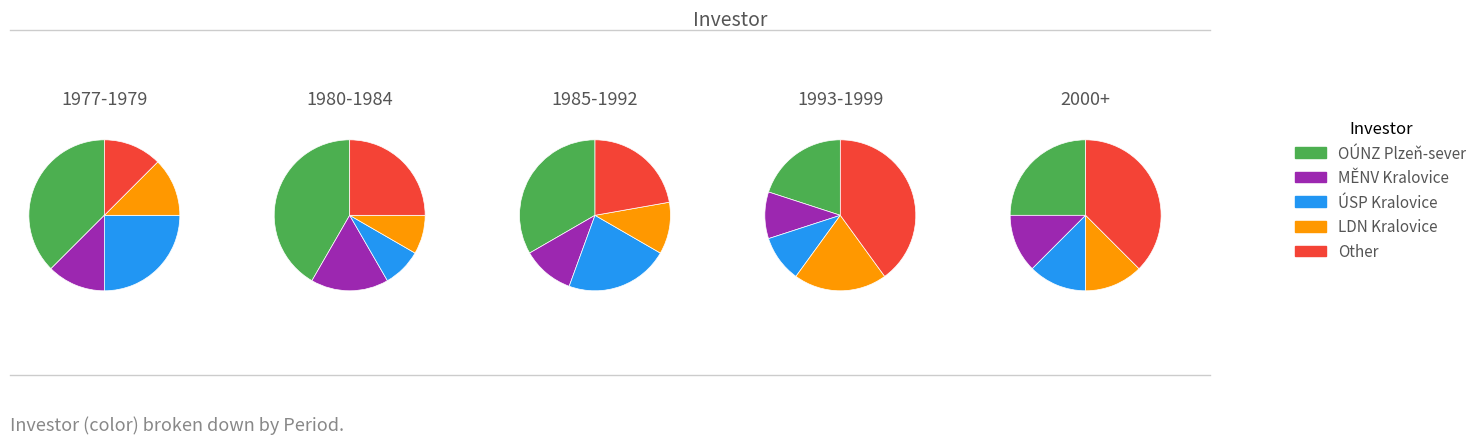

Does LDN Kralovice represent more than half of the total?

No